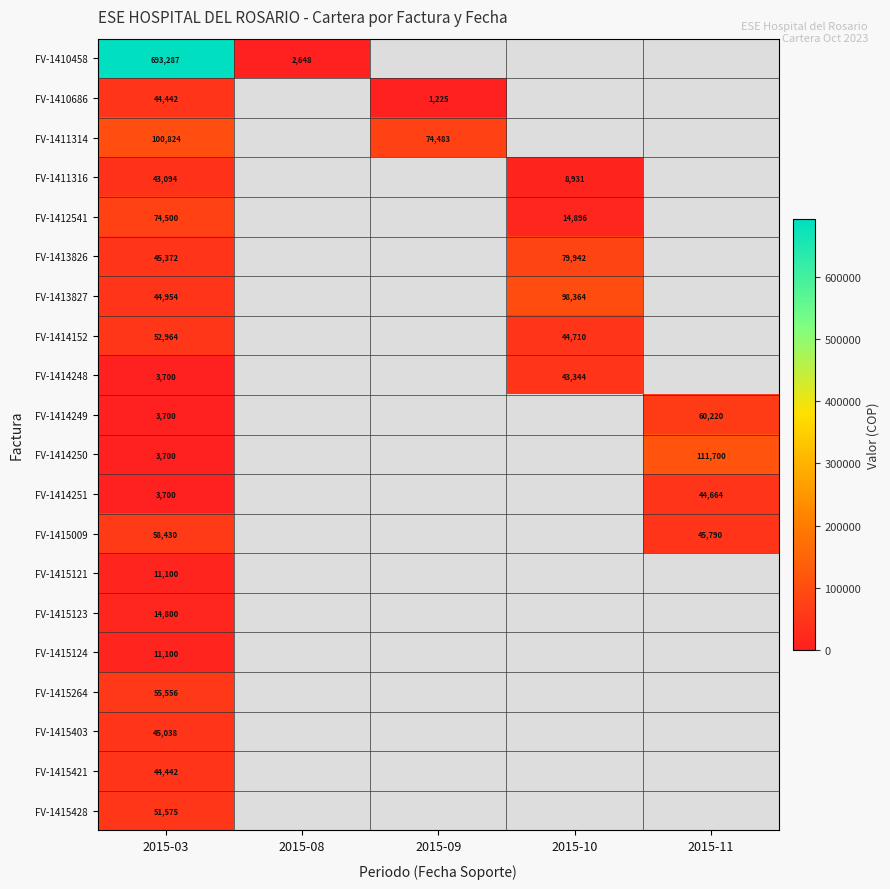

The FV-1415123 series shows 3866 at 2015-03. True or false?

False